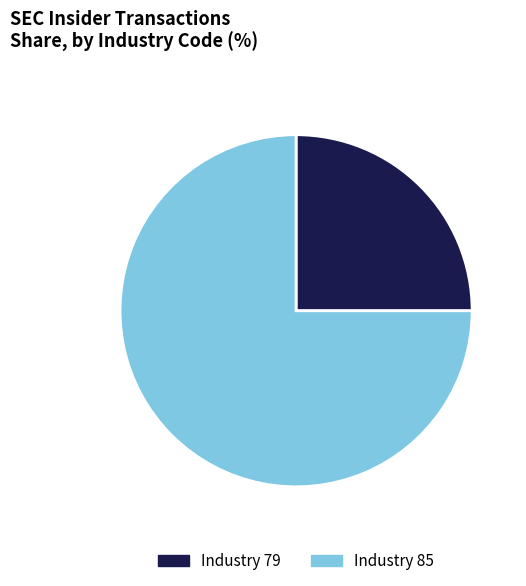

Which category has the smallest portion of the pie?

Industry 79